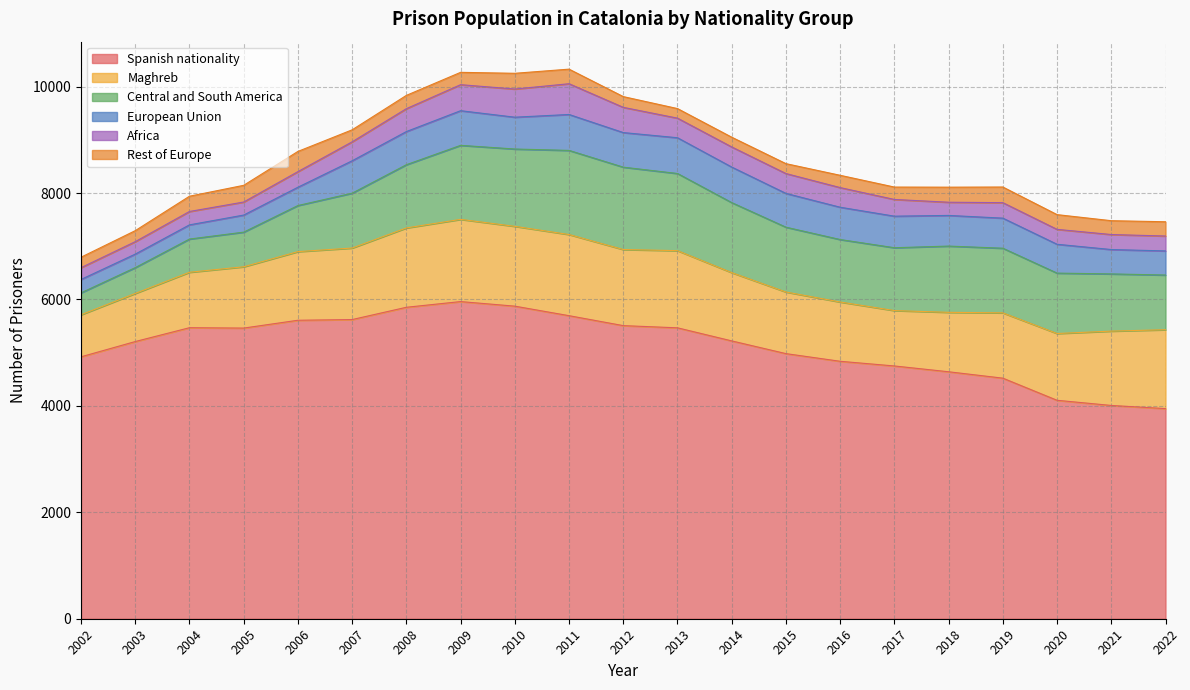

What are all the series names shown in the legend?

Spanish nationality, Maghreb, Central and South America, European Union, Africa, Rest of Europe